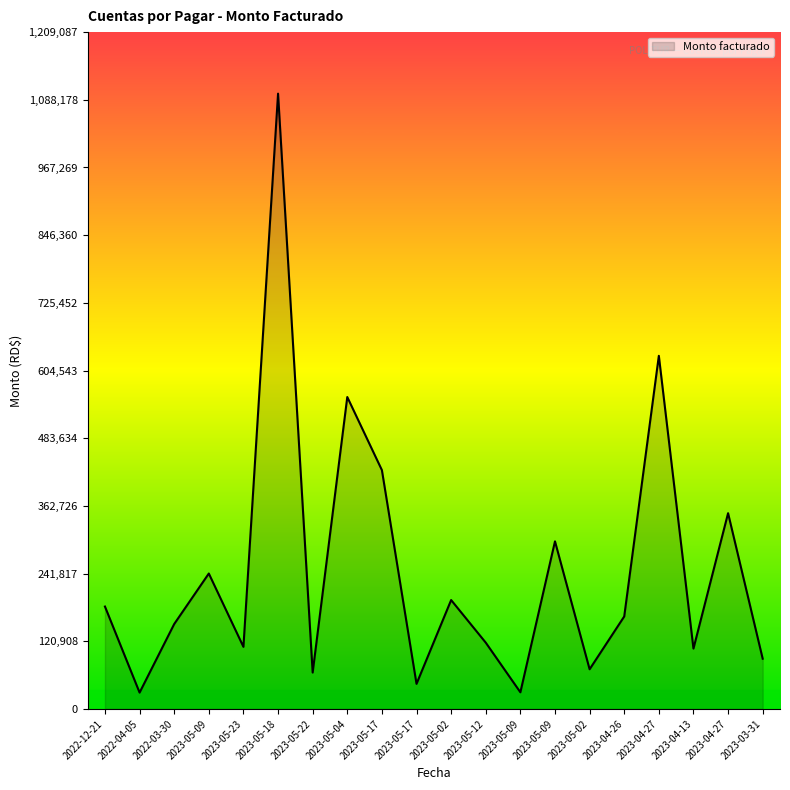

What is the change in value from 2023-05-22 to 2023-05-09?

+234366.9